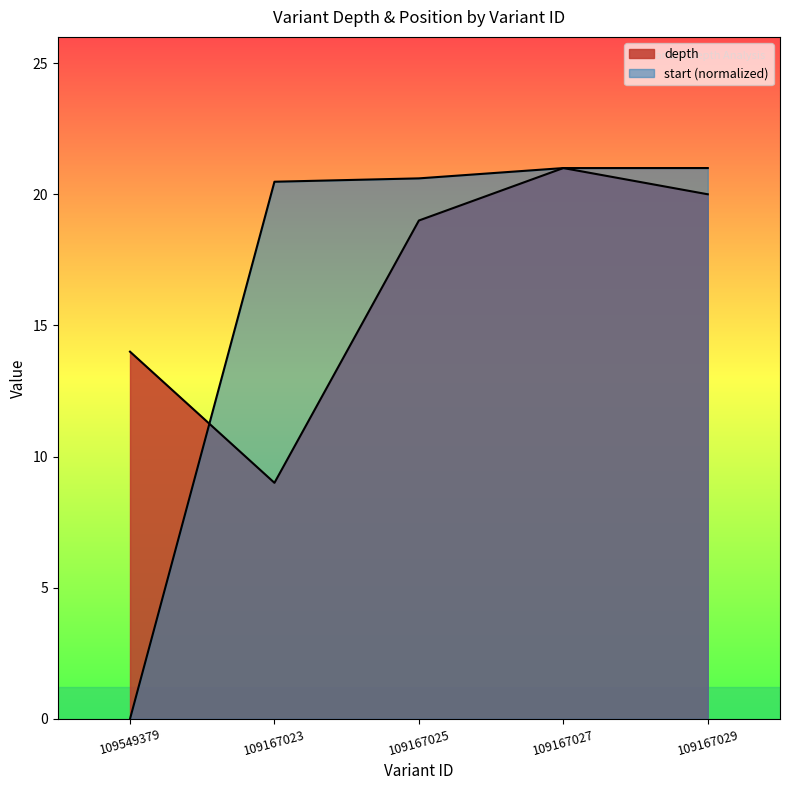

After their last crossing, which series has the higher values: start or depth?

start